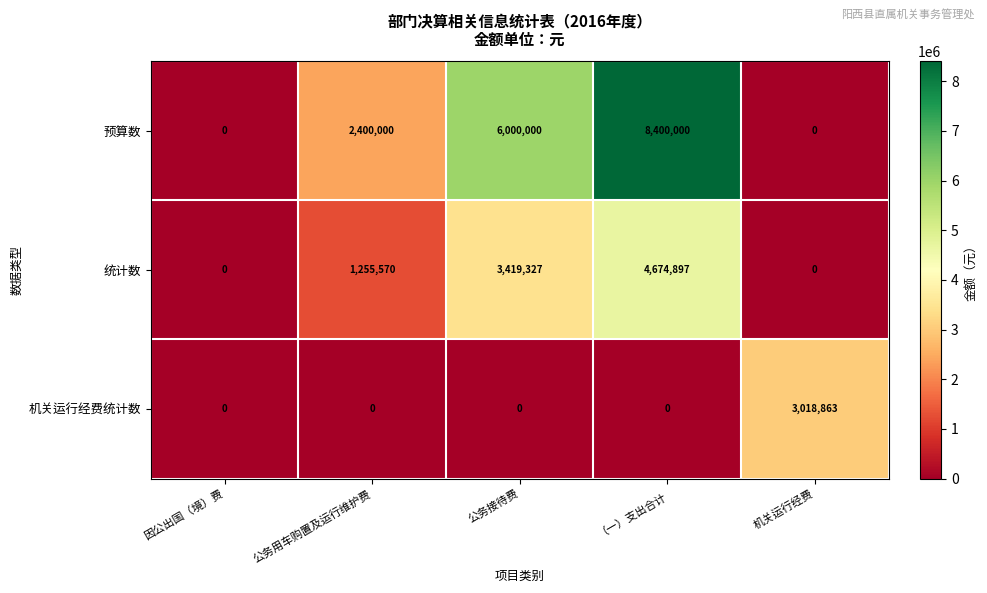

Reading left to right, what are all the values shown in this chart?

预算数: 0	2400000	6000000	8400000	0
统计数: 0	1255570	3419327	4674897	0
机关运行经费统计数: 0	0	0	0	3018863